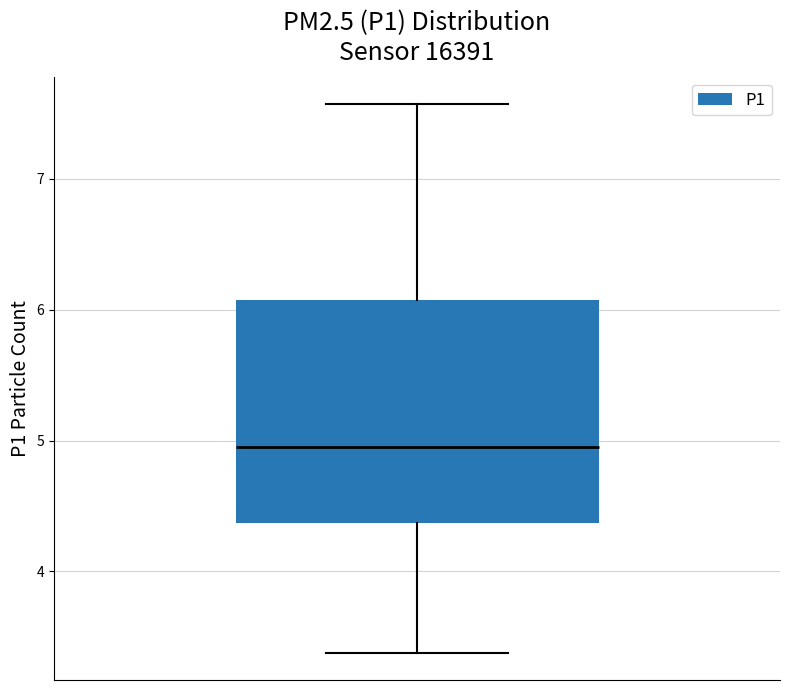

Transcribe this box plot: give where the median line is, the range the box spans, and where the two whiskers end, as read against the y-axis. The values are not printed on the chart, so give them approximately, as read against the axis.

median 5.0, box 4.4 to 6.1, whiskers 3.4 to 7.6